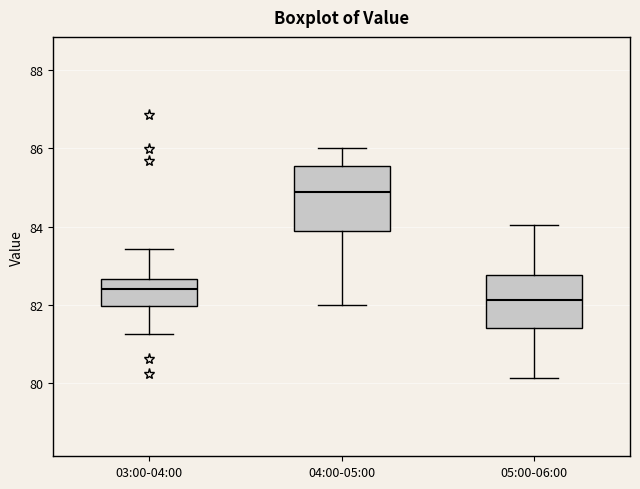

Reading left to right, read every box against the y-axis: the position of its median line, the range the box covers, and the ends of its whiskers. The values are not printed on the chart, so give them approximately, as read against the axis.

03:00-04:00: median 82.4, box 82.0 to 82.6, whiskers 81.2 to 83.4
04:00-05:00: median 84.8, box 83.8 to 85.6, whiskers 82.0 to 86.0
05:00-06:00: median 82.2, box 81.4 to 82.8, whiskers 80.2 to 84.0